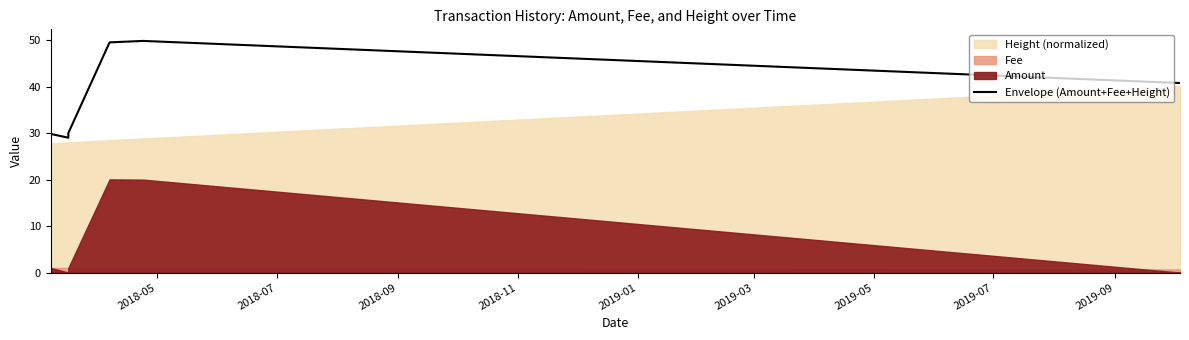

What is the label of the 2nd point from the left?

2018-07